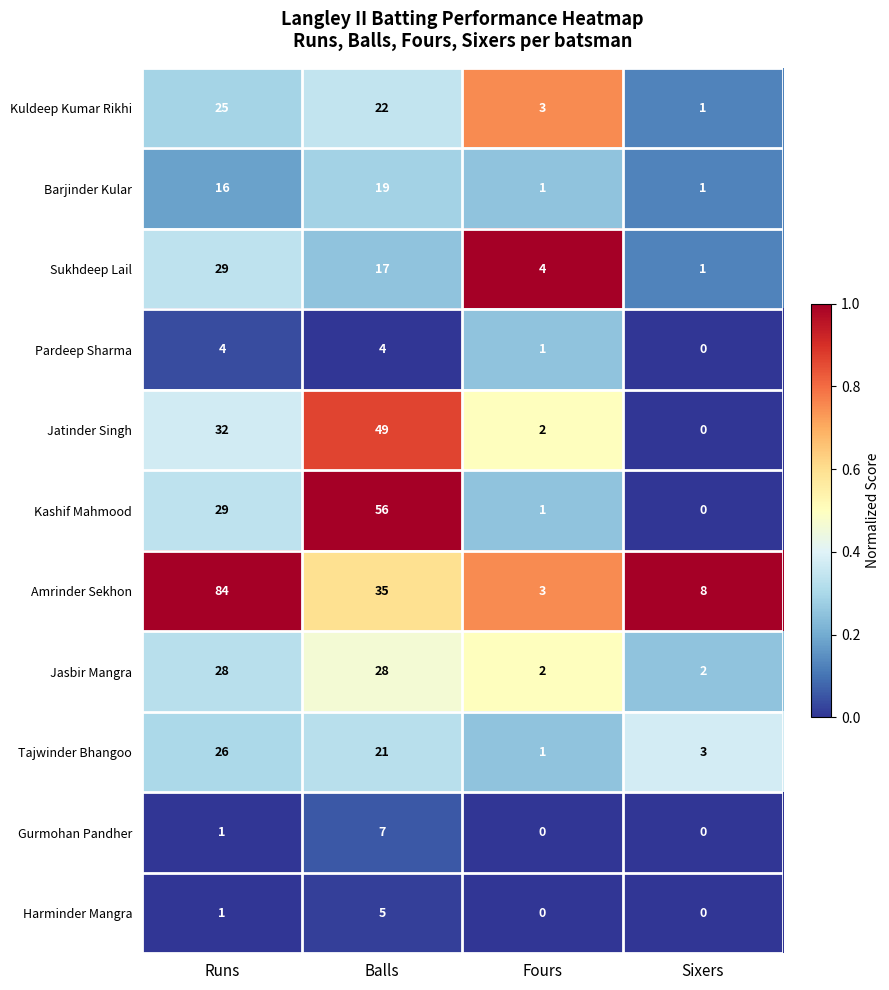

Which label corresponds to the largest value in the chart?

Runs